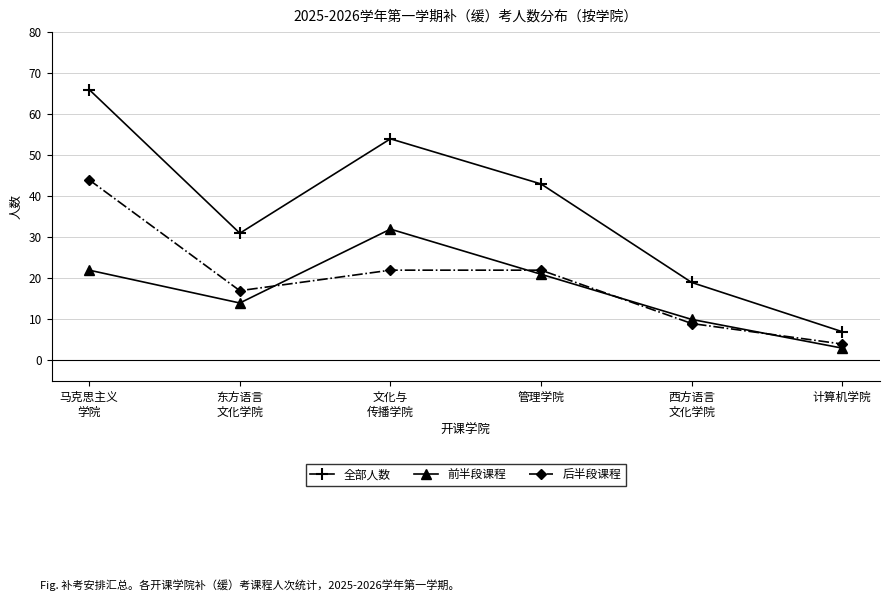

Reading left to right, extract all data points from this chart.

全部人数: 马克思主义
学院=66	东方语言
文化学院=31	文化与
传播学院=54	管理学院=43	西方语言
文化学院=19	计算机学院=7
前半段课程: 马克思主义
学院=22	东方语言
文化学院=14	文化与
传播学院=32	管理学院=21	西方语言
文化学院=10	计算机学院=3
后半段课程: 马克思主义
学院=44	东方语言
文化学院=17	文化与
传播学院=22	管理学院=22	西方语言
文化学院=9	计算机学院=4